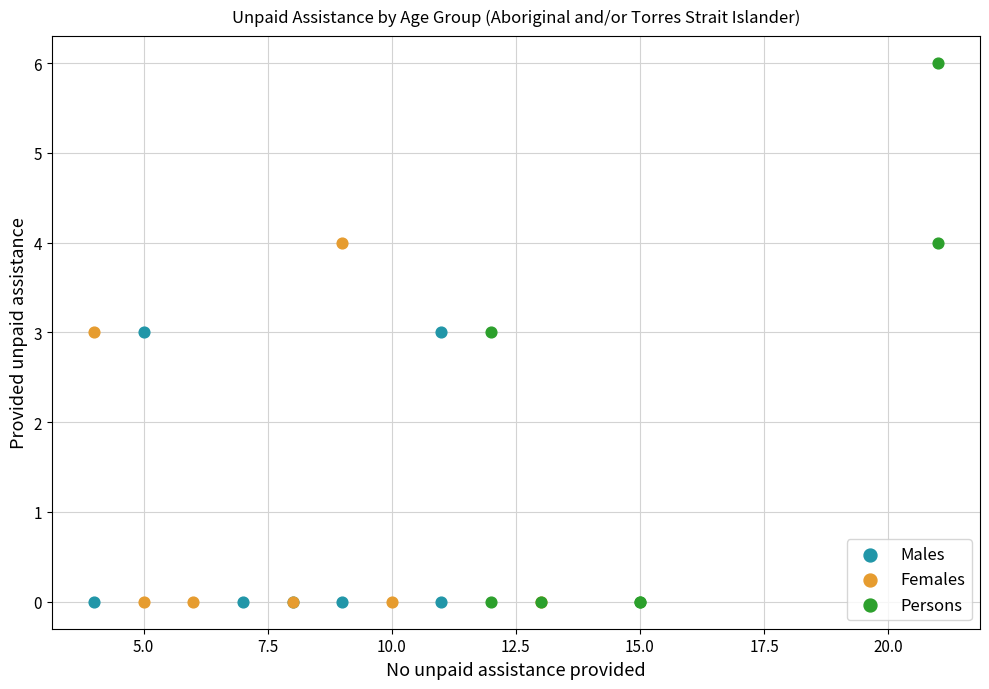

Which series contains the highest Y value?

Persons